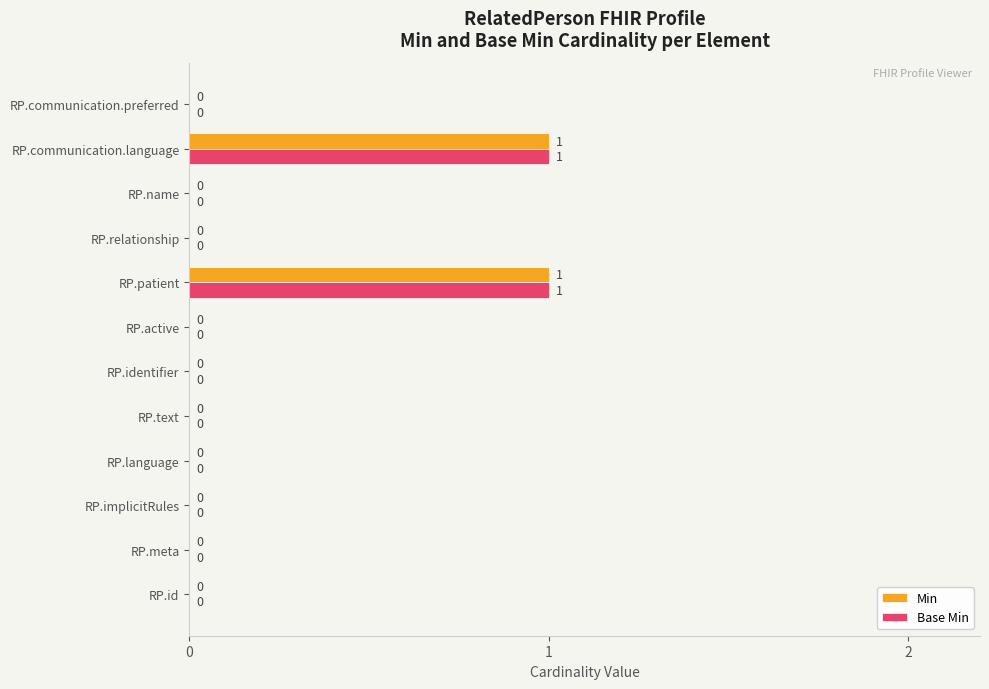

Count the Base Min values in the range 0 to 1.

12